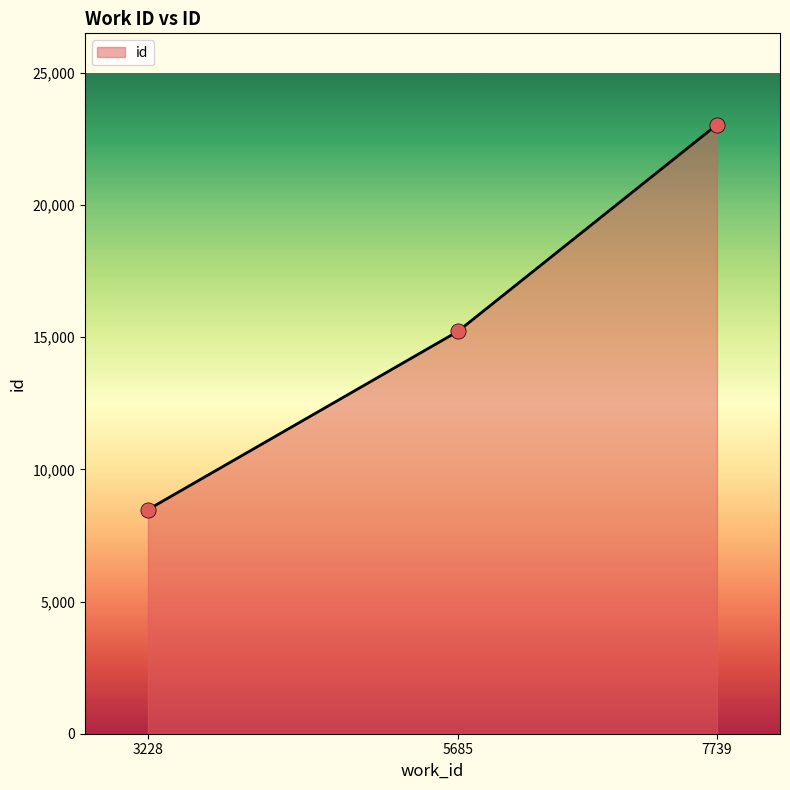

Which has a higher value, 3228 or 7739?

7739